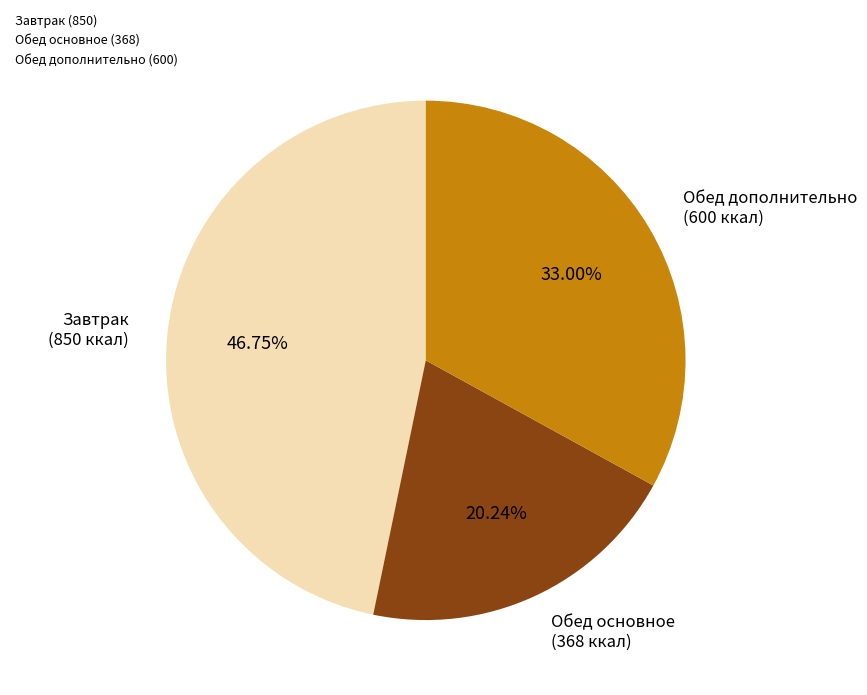

Between Обед основное (368) and Завтрак (850), which is larger?

Завтрак (850)